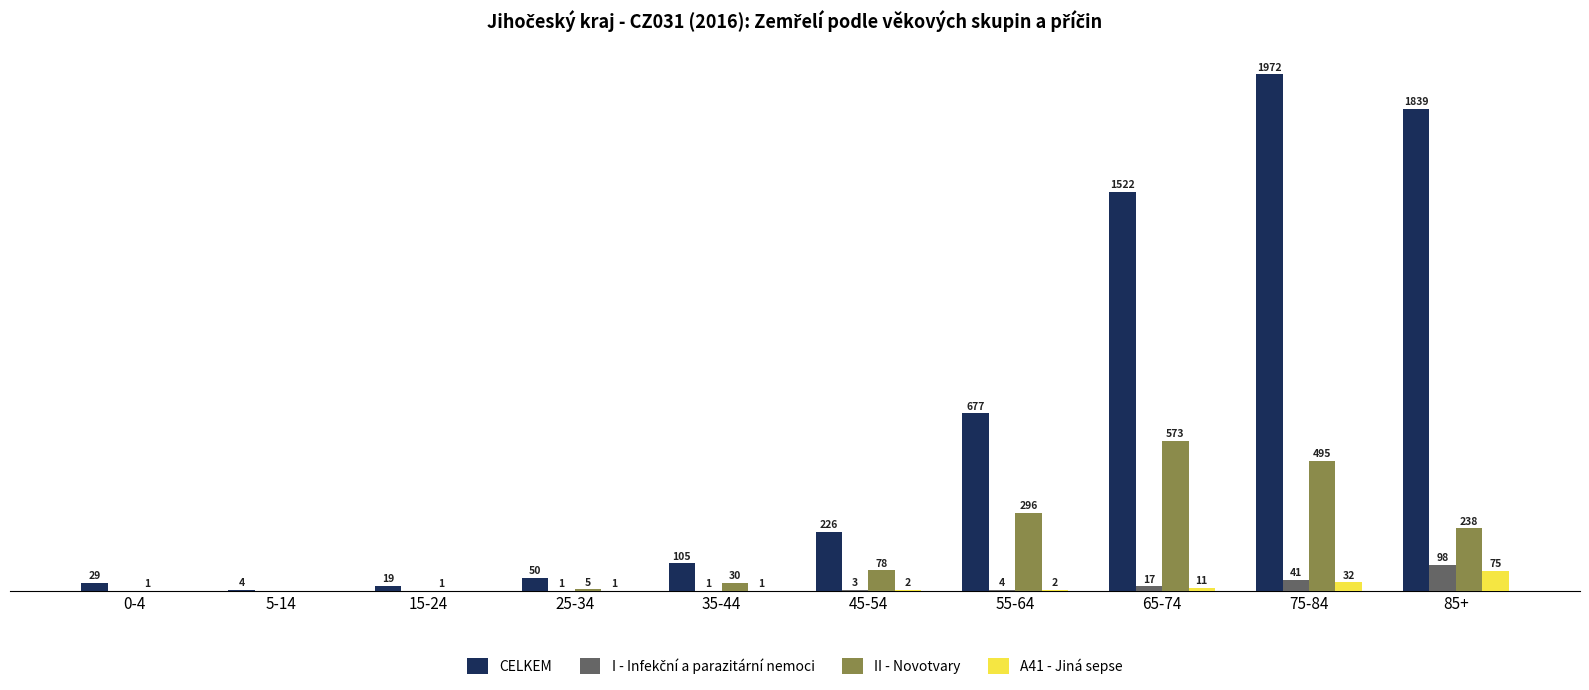

Does the chart contain stacked bars?

No